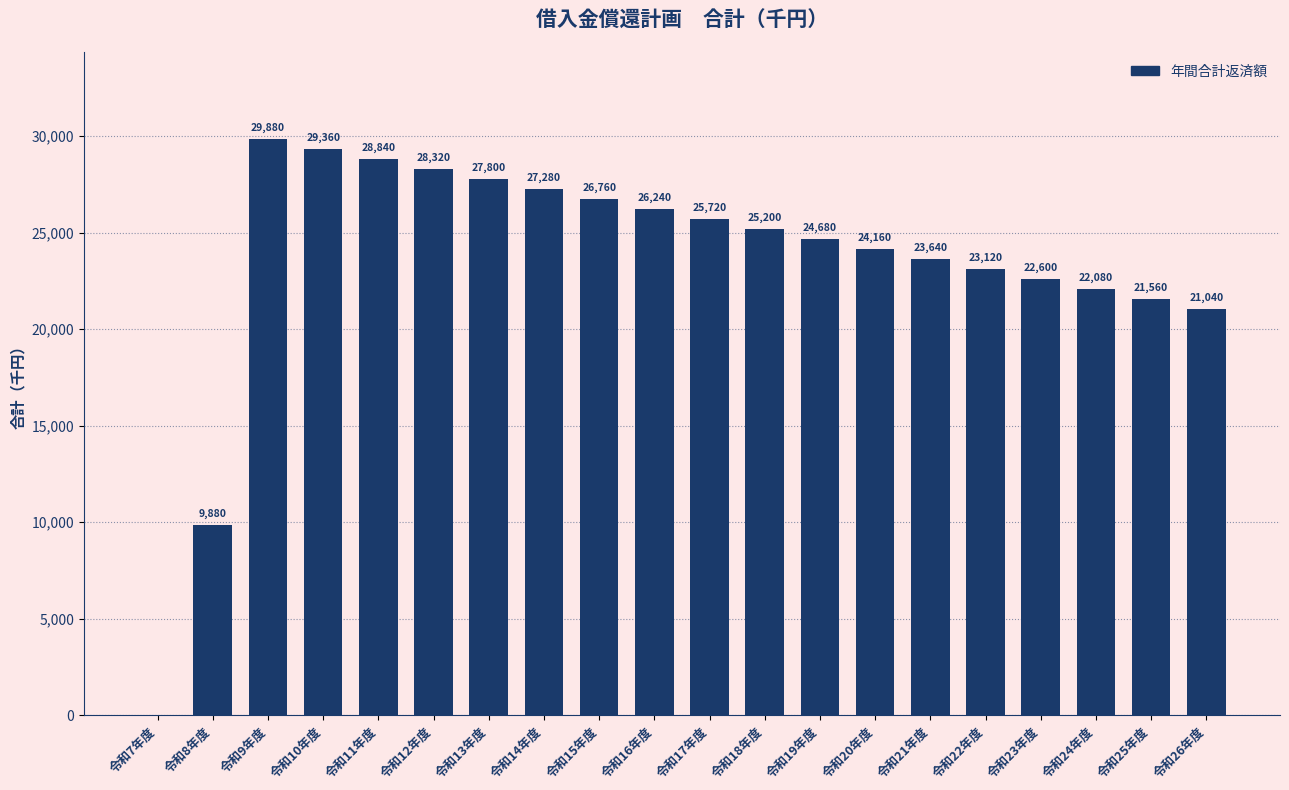

Reading left to right, extract all data points from this chart.

令和7年度=0	令和8年度=9880	令和9年度=29880	令和10年度=29360	令和11年度=28840	令和12年度=28320	令和13年度=27800	令和14年度=27280	令和15年度=26760	令和16年度=26240	令和17年度=25720	令和18年度=25200	令和19年度=24680	令和20年度=24160	令和21年度=23640	令和22年度=23120	令和23年度=22600	令和24年度=22080	令和25年度=21560	令和26年度=21040